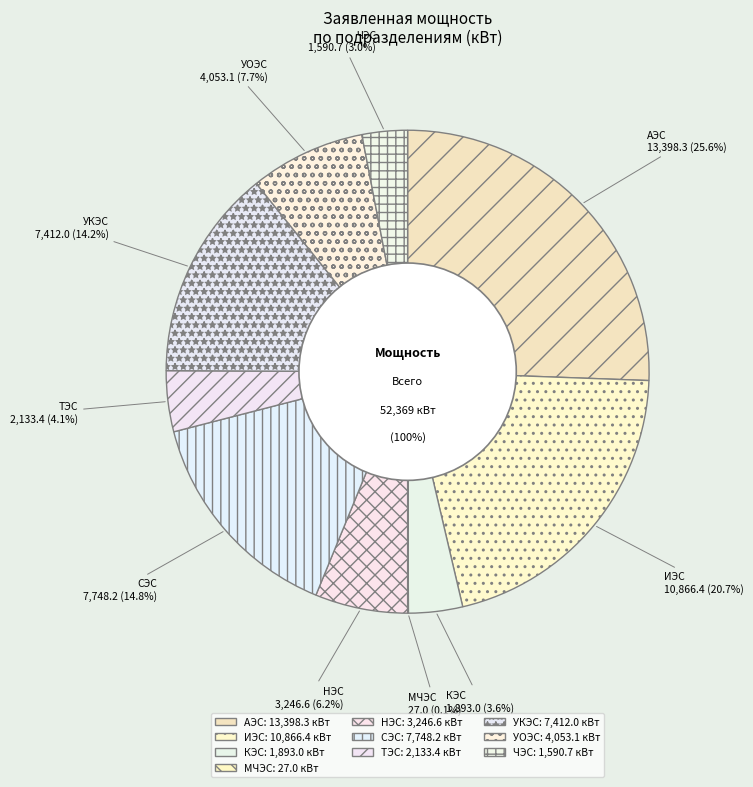

True or false: УКЭС accounts for 13% of the total.

False